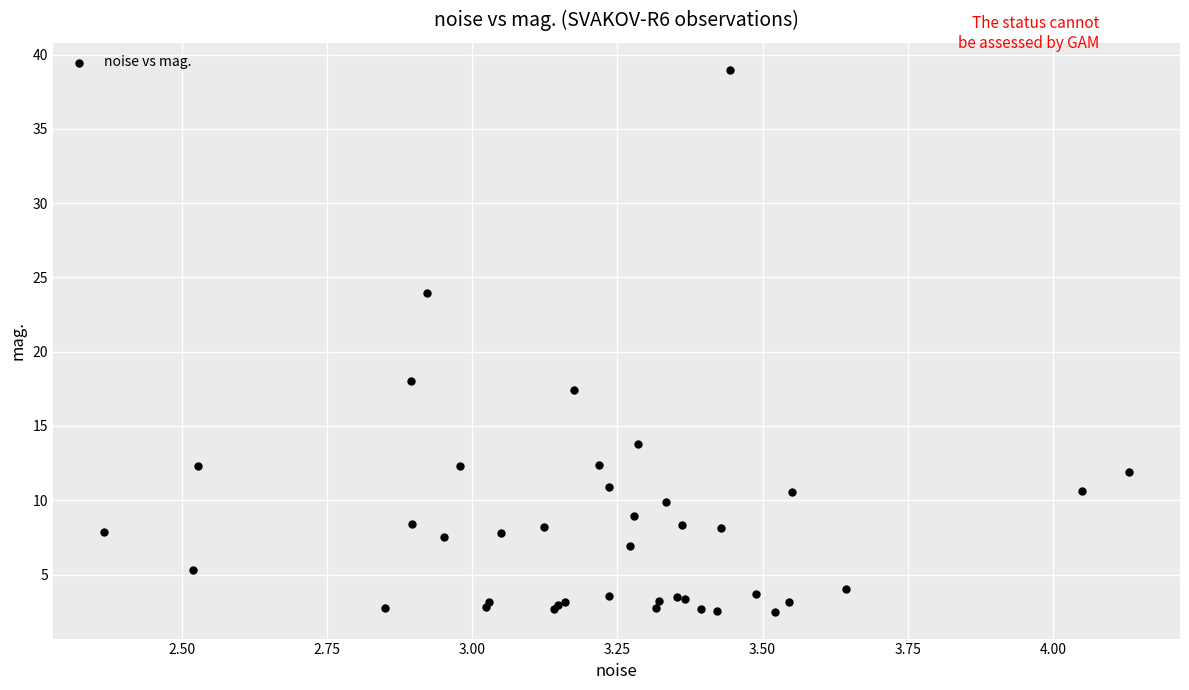

What Y value in the scatter plot is closest to 20?

18.0